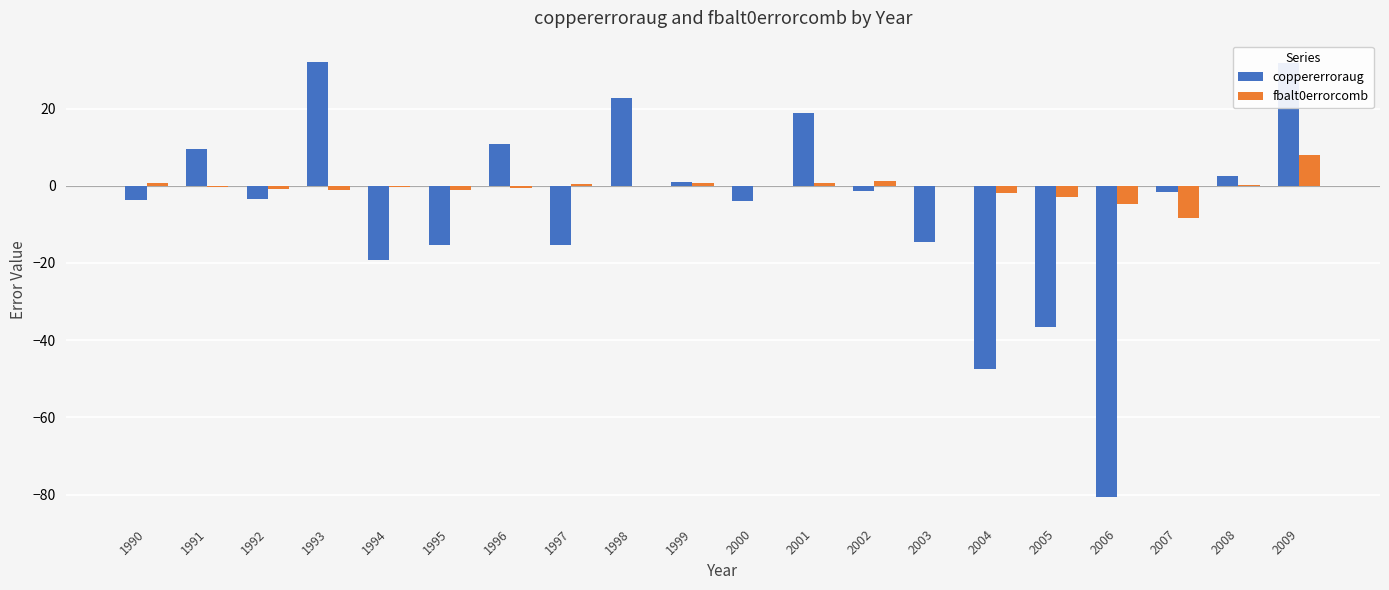

What is the greatest value displayed?

32.0